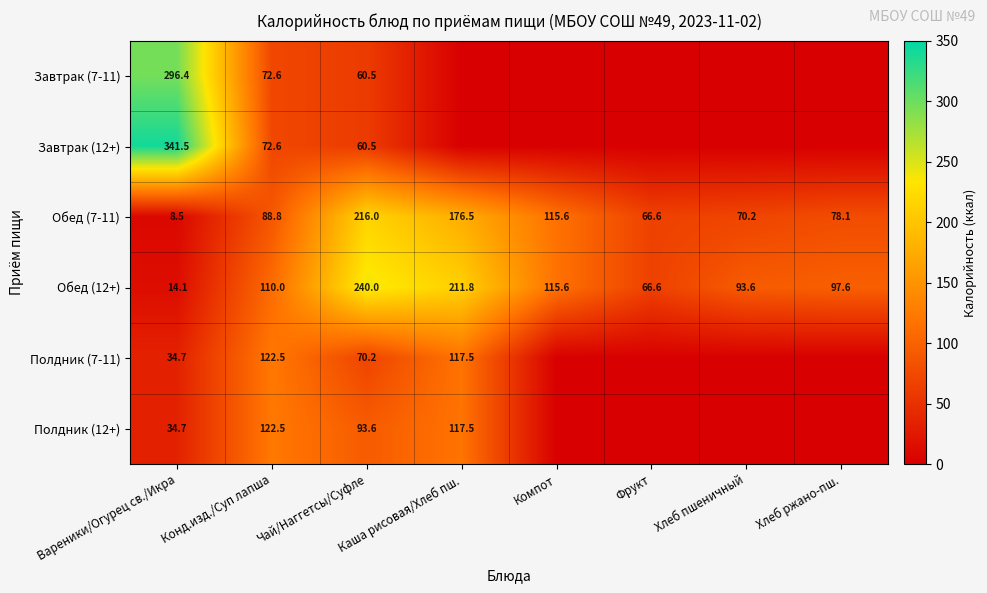

At how many categories does at least one series exceed 341?

1